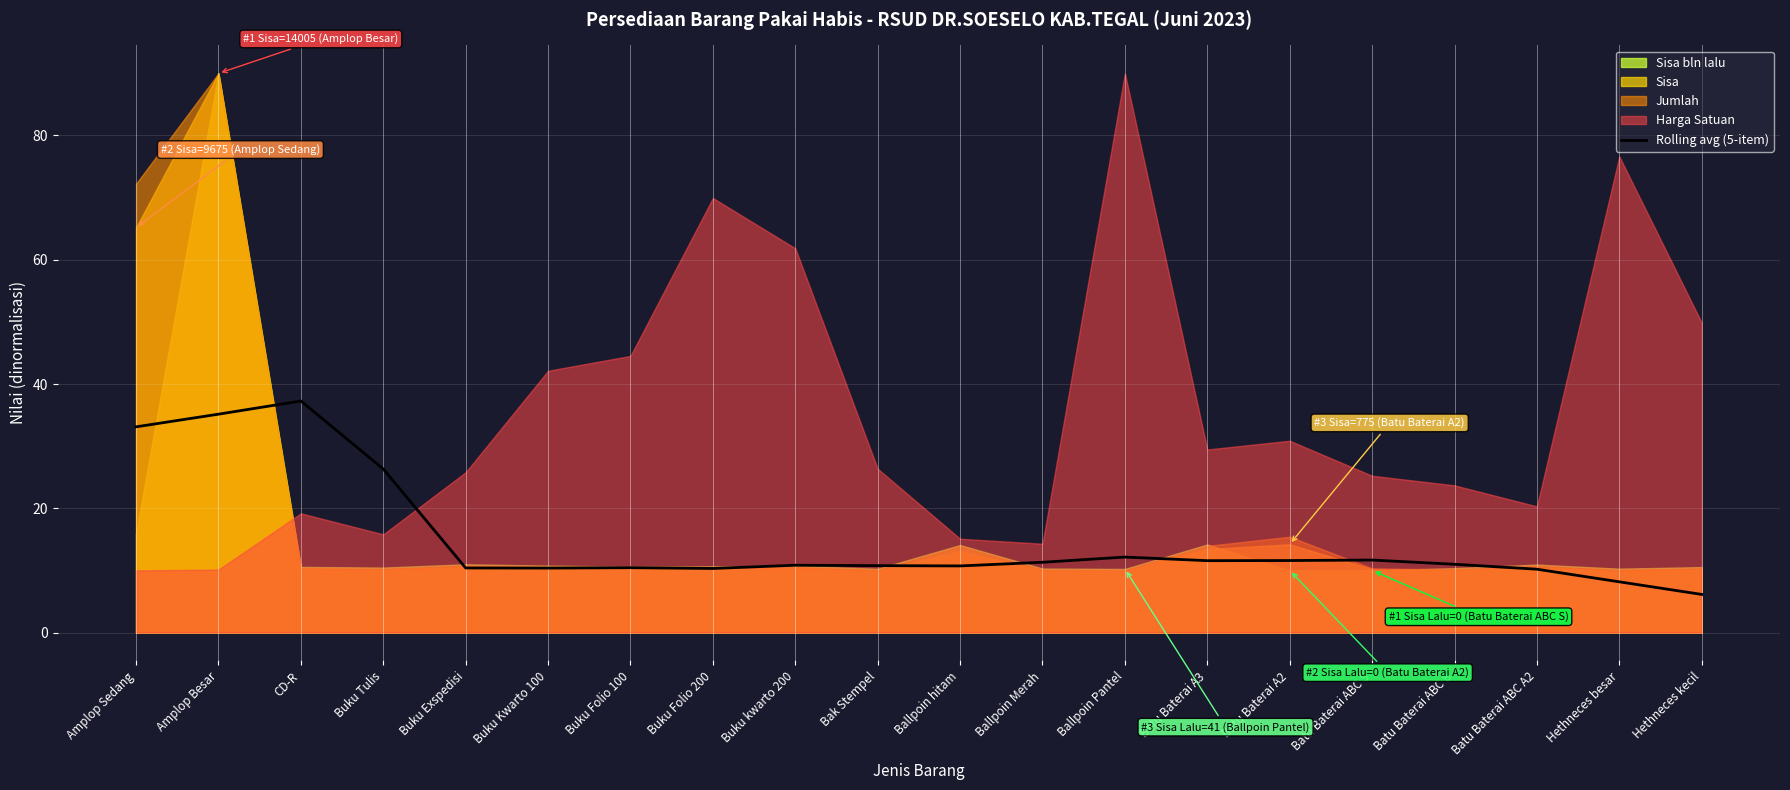

What is the minimum value for Rolling avg (5-item)?

6.1